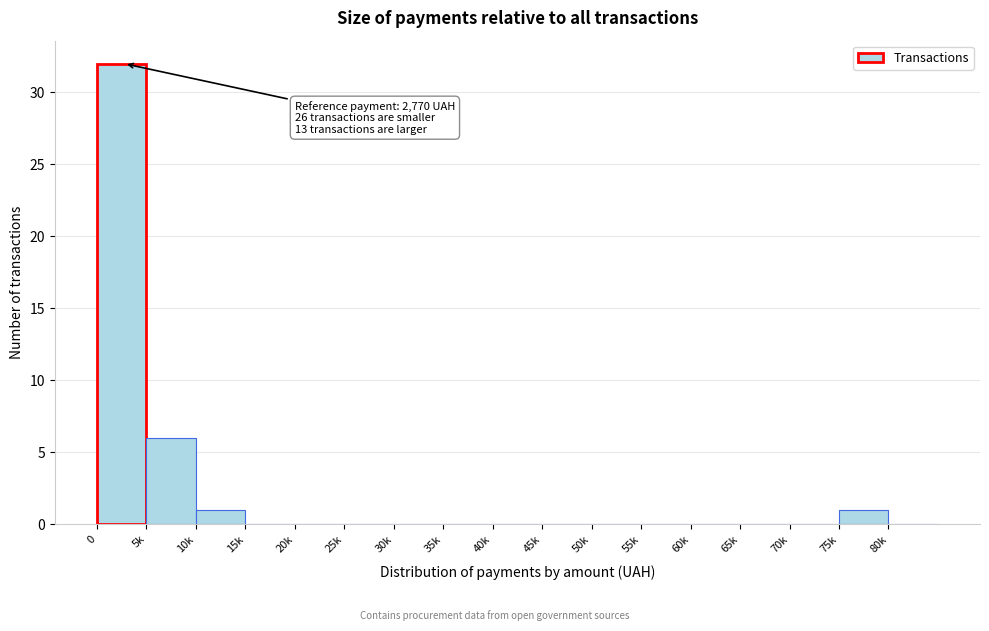

Reading left to right, extract all data points from this chart.

0=32	5k=6	10k=1	15k=0	20k=0	25k=0	30k=0	35k=0	40k=0	45k=0	50k=0	55k=0	60k=0	65k=0	70k=0	75k=1	80k=0